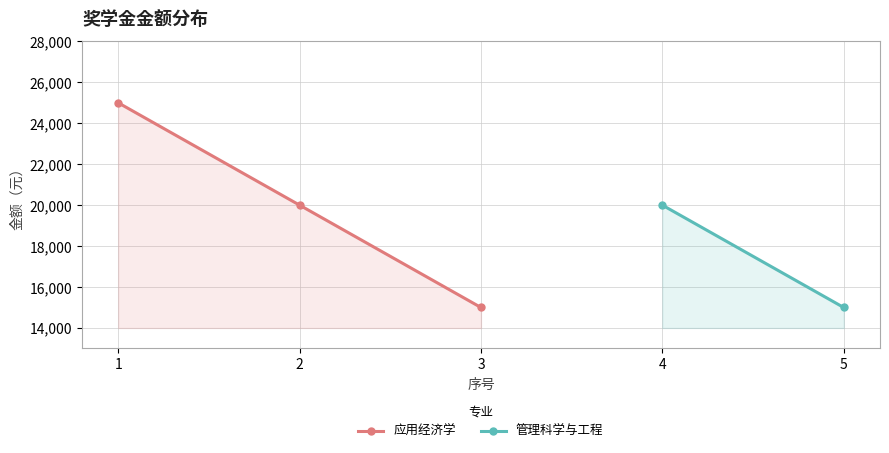

Count the number of categories in the chart.

5